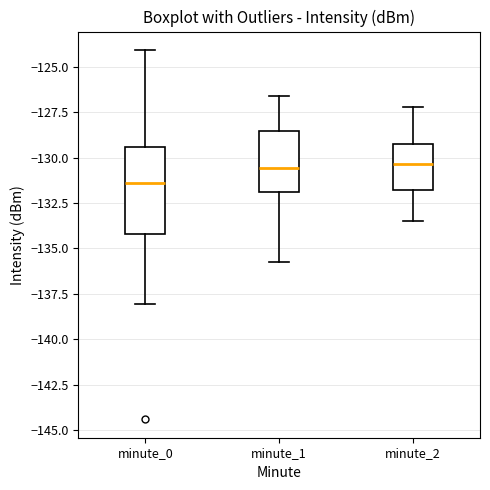

Which box is the tallest, from its lower edge to its upper edge?

minute_0